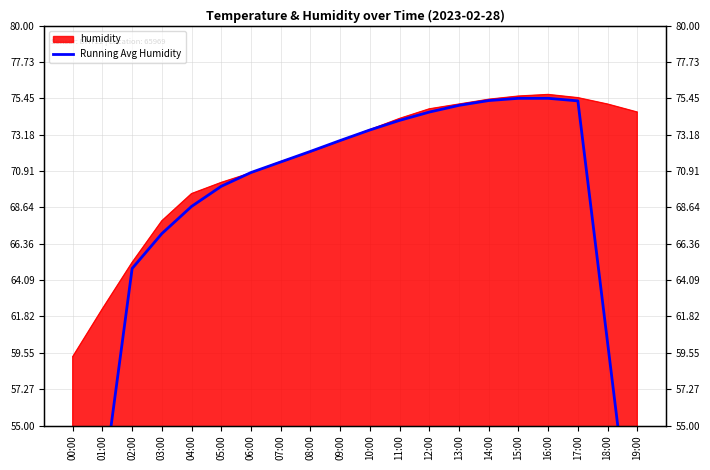

Between 09:00 and 17:00, which is larger?

17:00